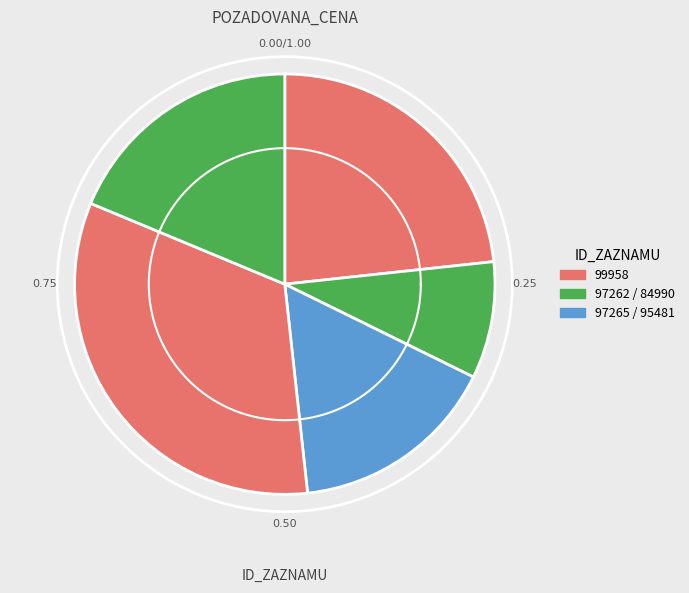

What is the change in value from 99958 to 97265?

-36040